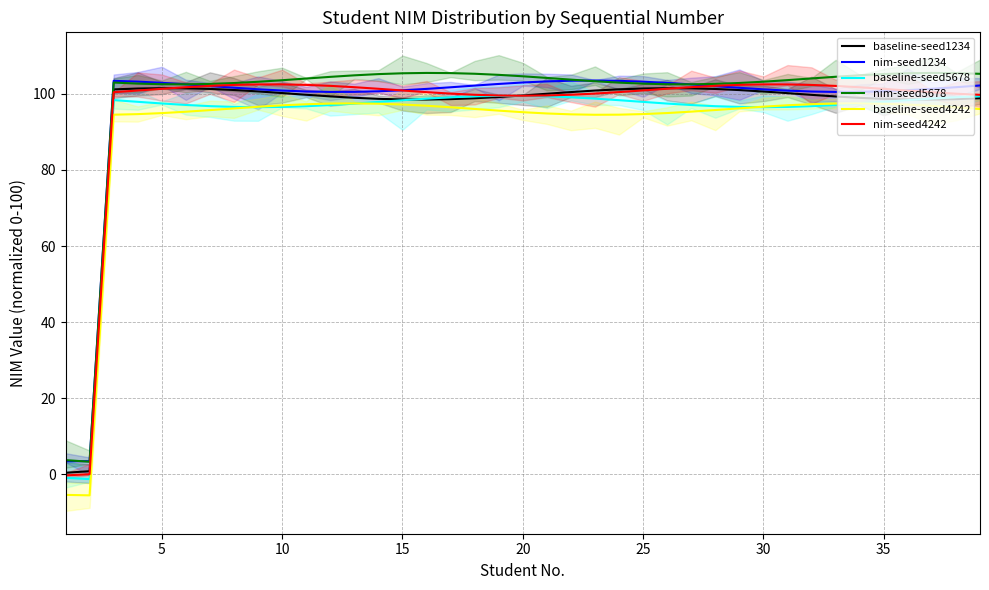

True or false: nim-seed5678 has a value of 105.2 at 35.

True